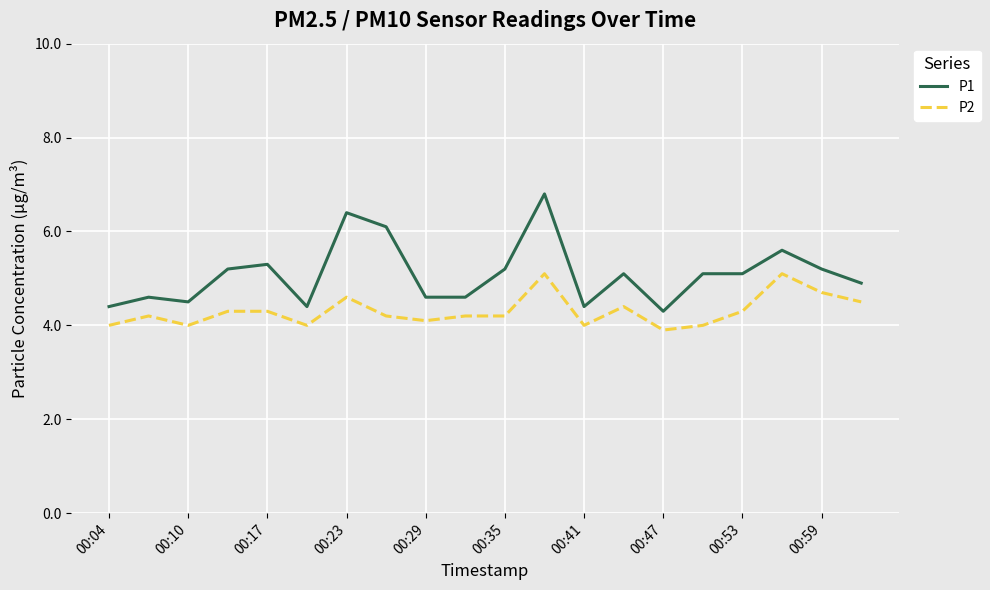

Does the chart have visible grid lines?

Yes